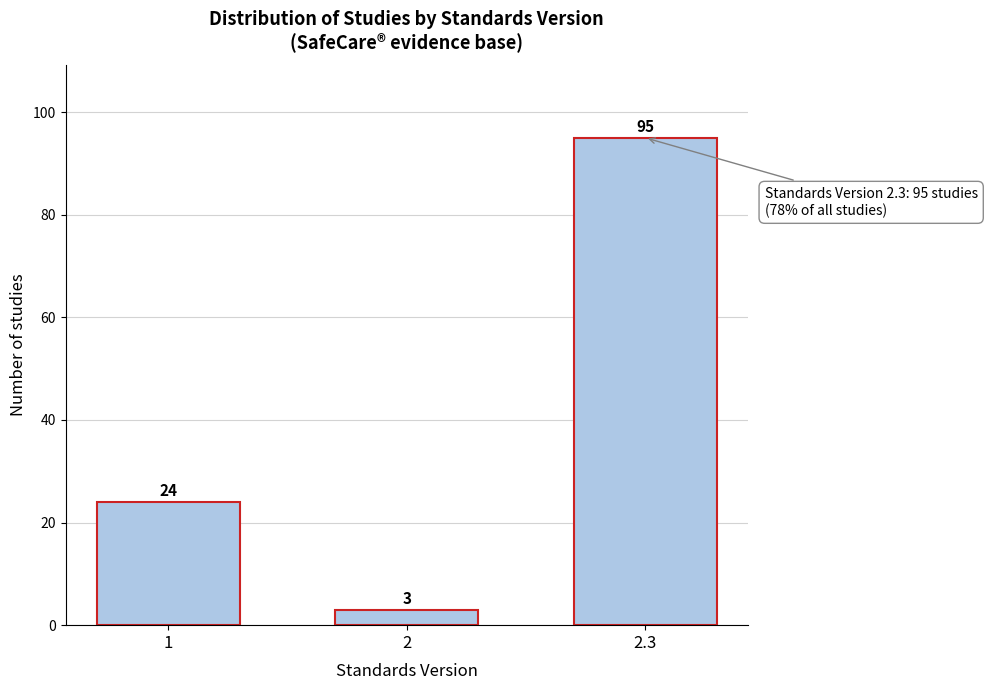

Reading right to left, transcribe all the data shown in this chart.

95	3	24